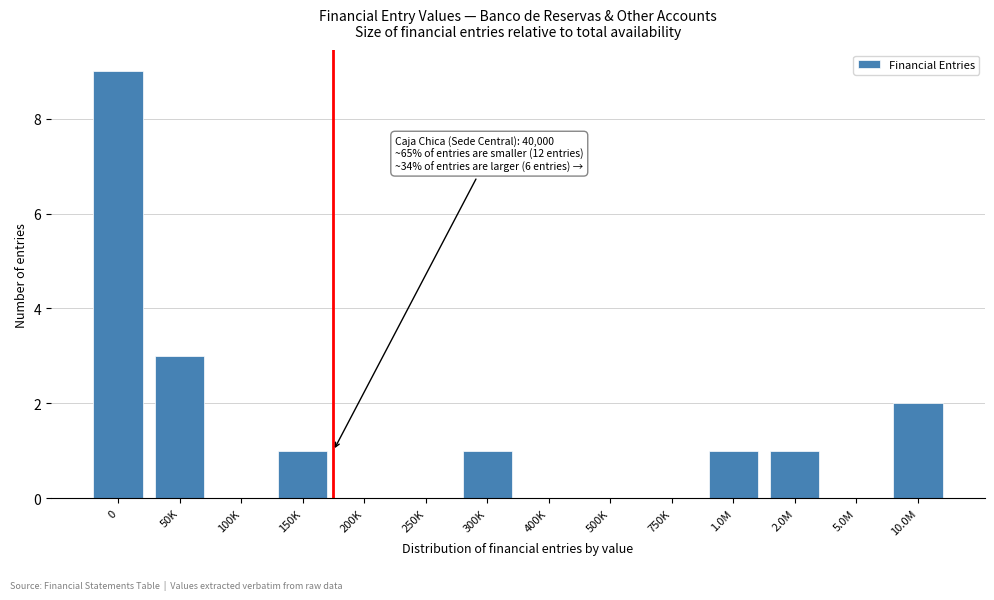

Reading left to right, list all the values displayed in this chart.

0=9	50K=3	100K=0	150K=1	200K=0	250K=0	300K=1	400K=0	500K=0	750K=0	1.0M=1	2.0M=1	5.0M=0	10.0M=2